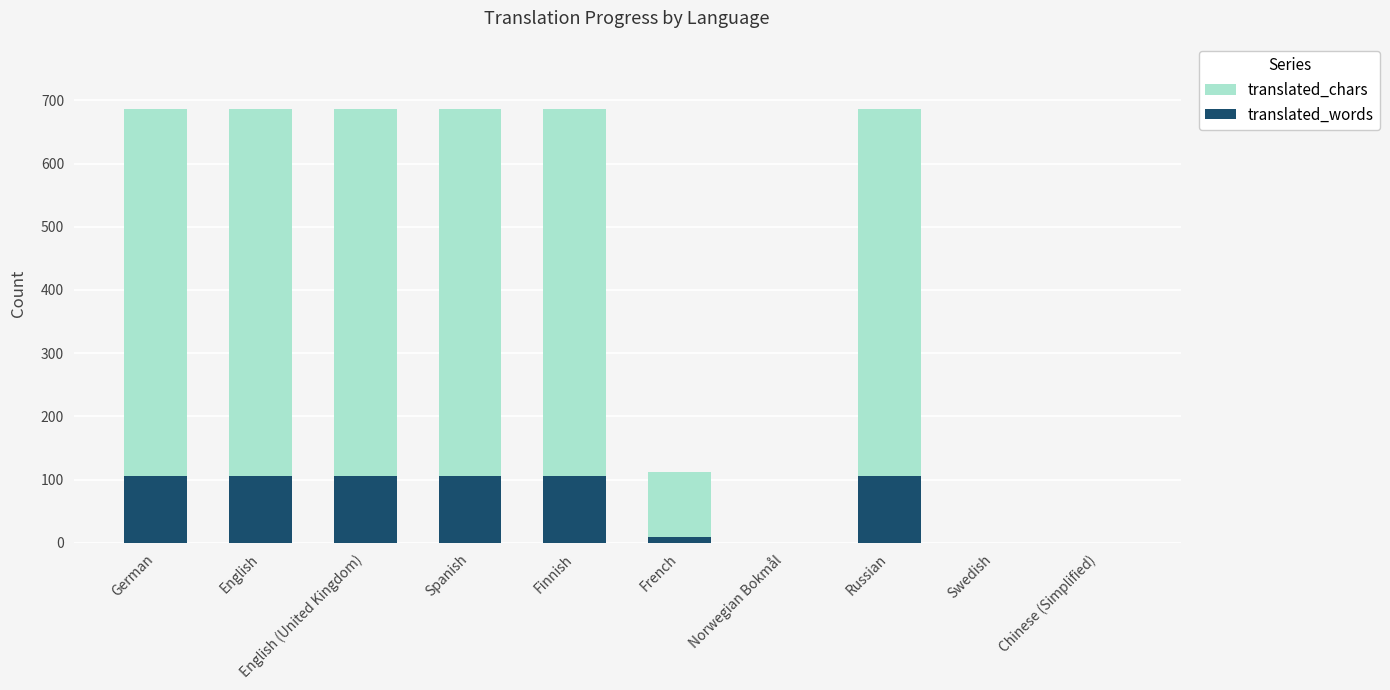

Which label corresponds to the smallest value in the chart?

Norwegian Bokmål